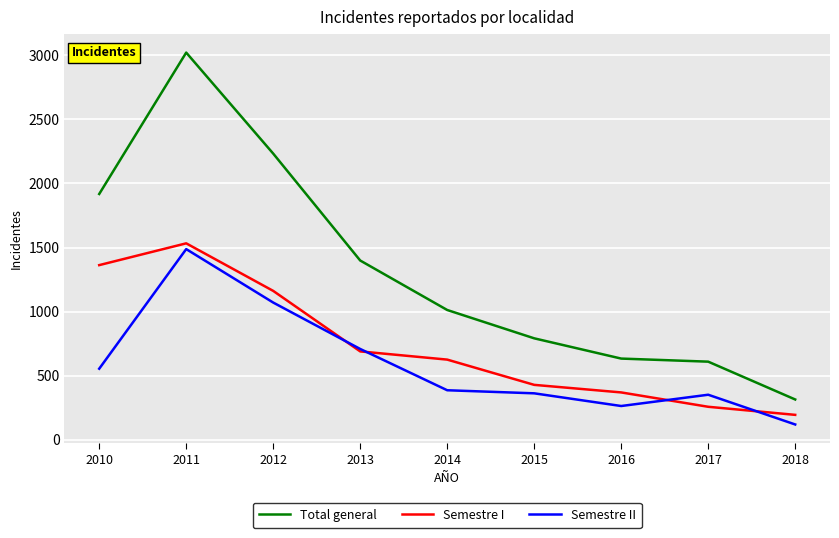

Read the Semestre II value at 2010.

555